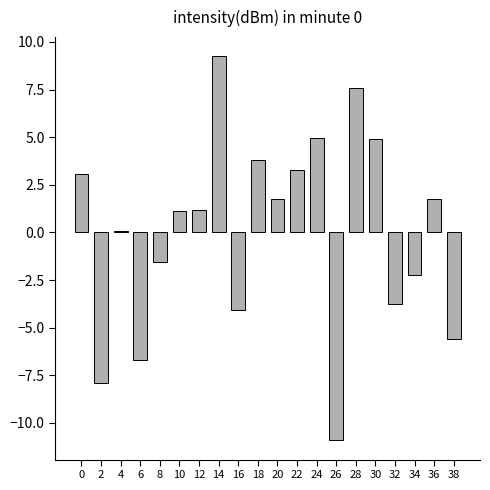

How many values exceed 1?

11